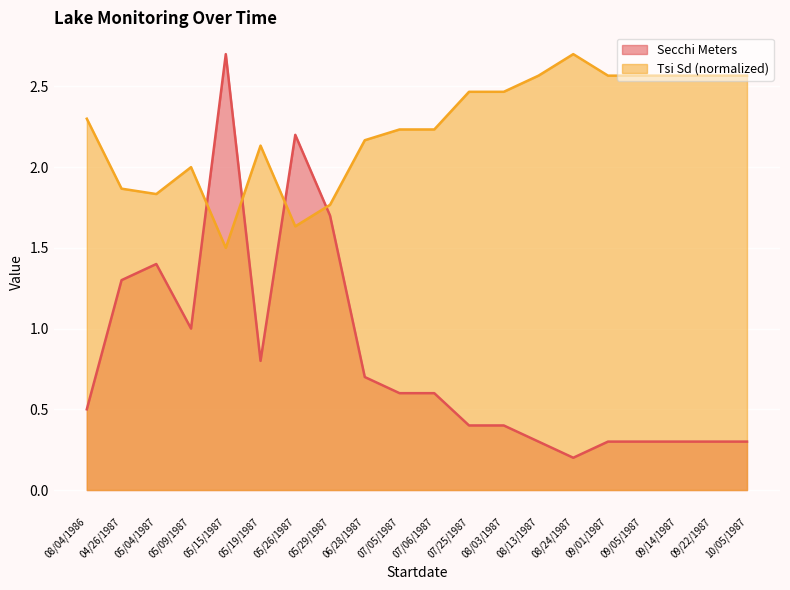

After their last crossing, which series has the higher values: Tsi Sd or Secchi Meters?

Tsi Sd